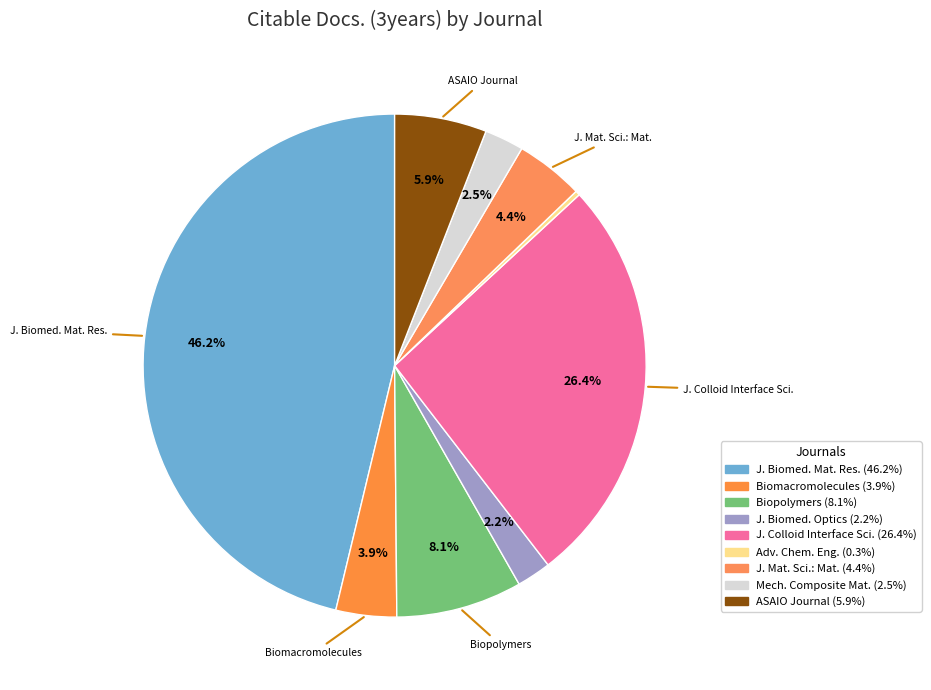

To the nearest percent, what is the difference between the largest and smallest slice percentages?

46%